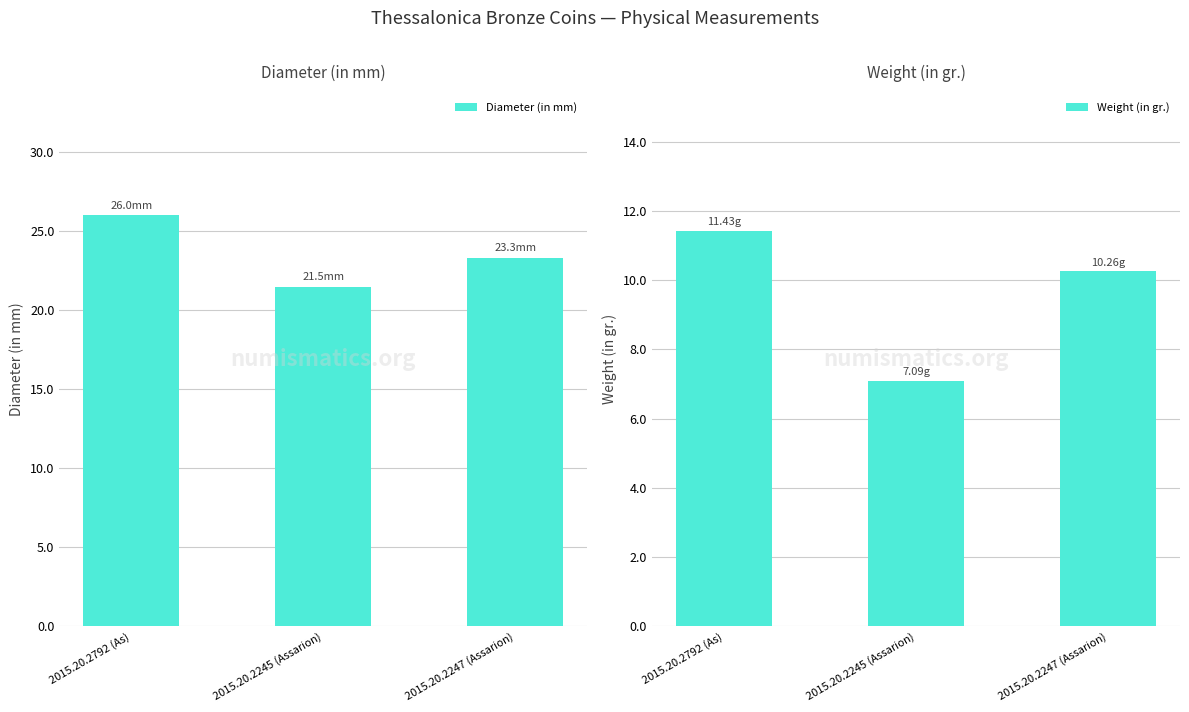

Which category has the lowest value in the Weight (in gr.) series?

2015.20.2245 (Assarion)